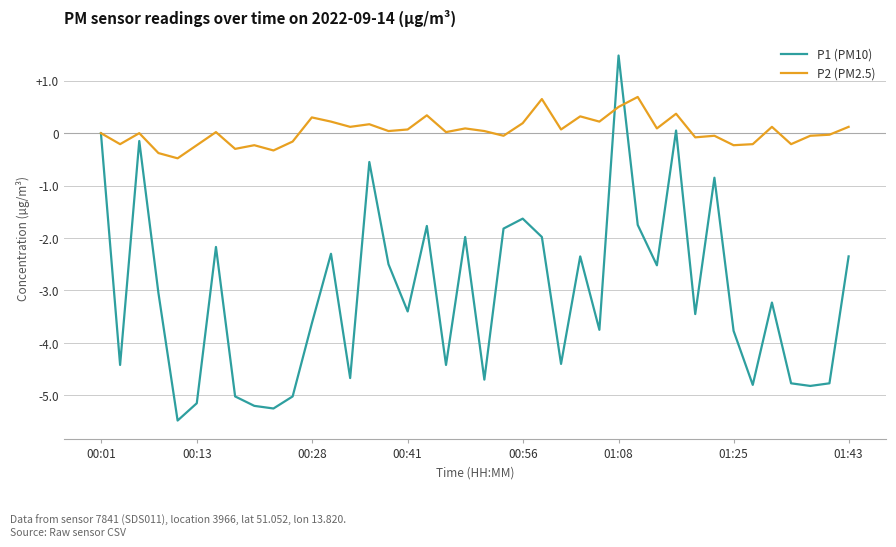

What is the maximum value for P1 (PM10)?

1.5